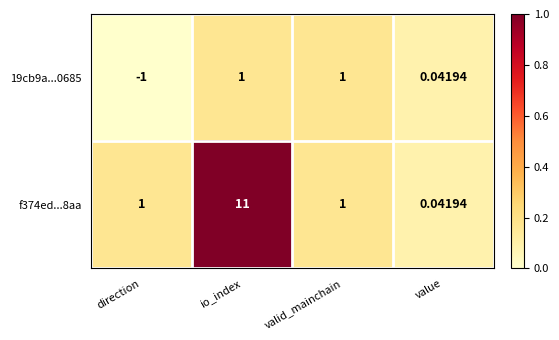

Is the value of 19cb9a...0685 at io_index greater than the value of f374ed...8aa at io_index?

No